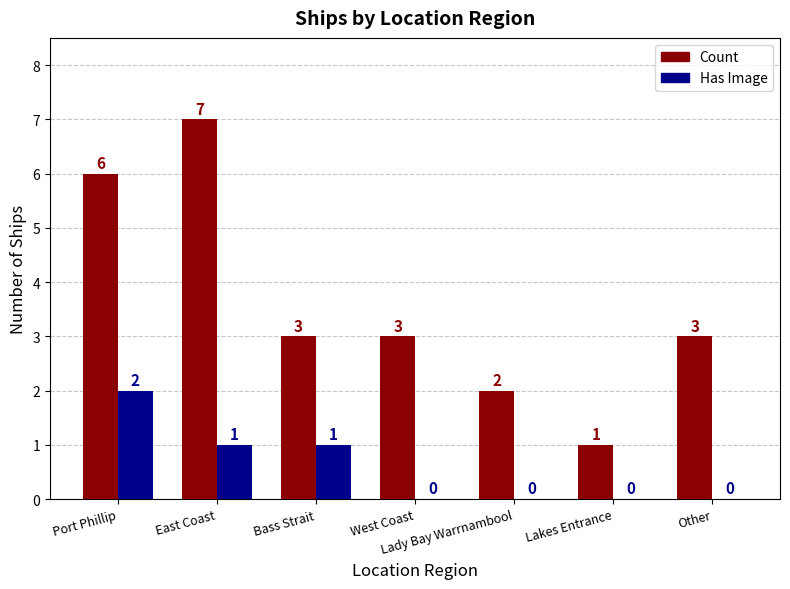

What are all the series names shown in the legend?

Count, Has Image